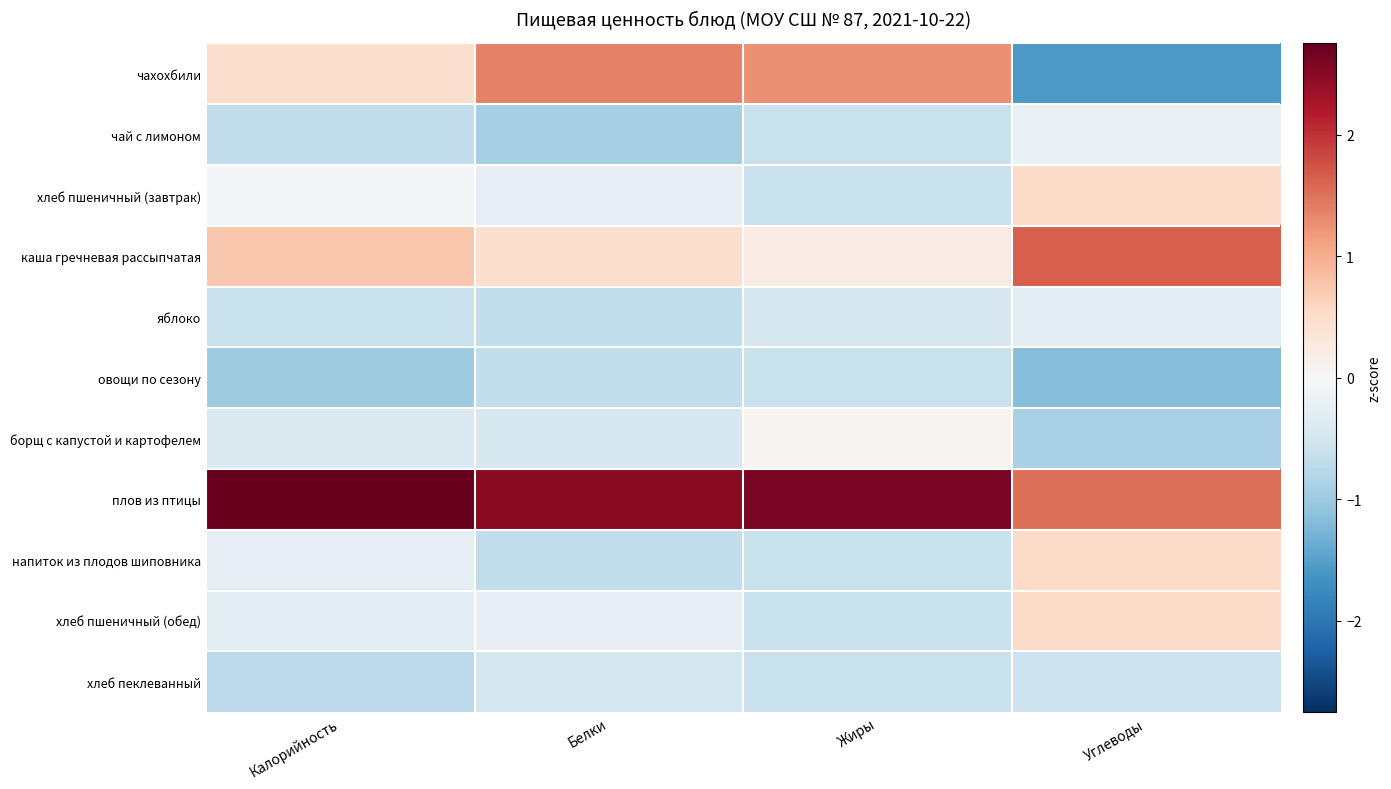

Which category has the lowest value across all series?

Углеводы